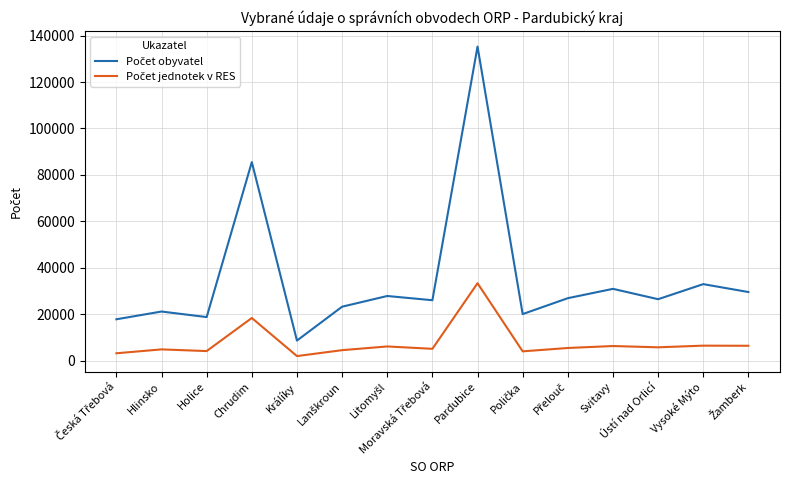

Which label corresponds to the smallest value in the chart?

Králíky